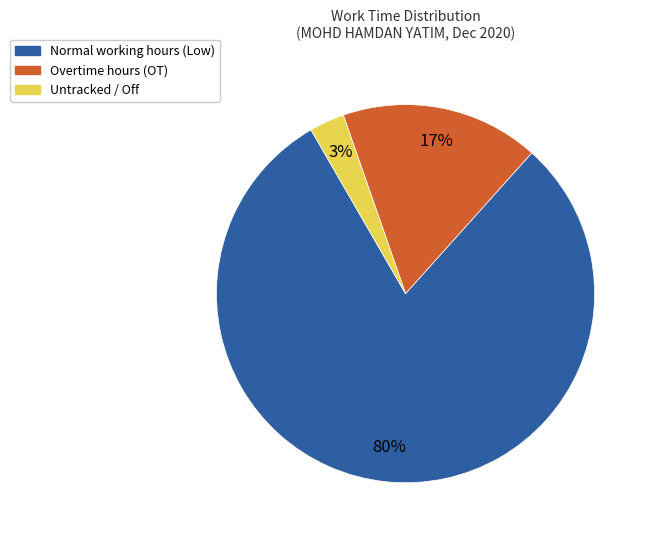

To the nearest percent, what is the difference between the largest and smallest slice percentages?

77%